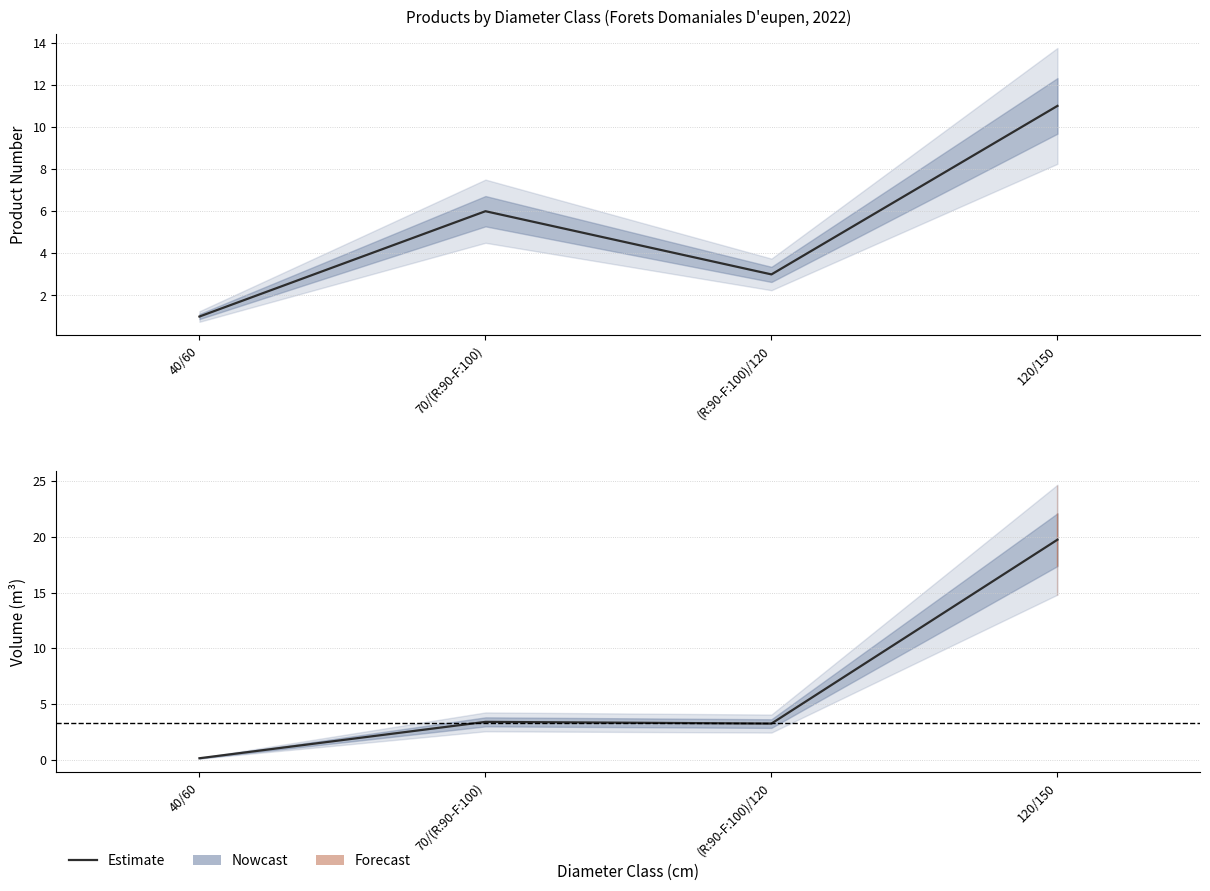

Reading right to left, transcribe all the data shown in this chart.

produit_nbre: 11.0	3.0	6.0	1.0
produit_vtgr: 19.7	3.2	3.4	0.1